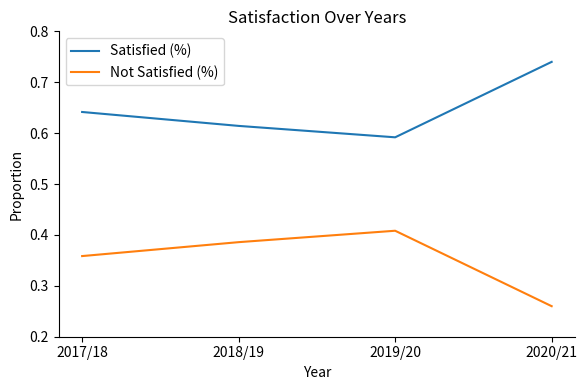

At which label is Not Satisfied (%) closest to 0?

2020/21